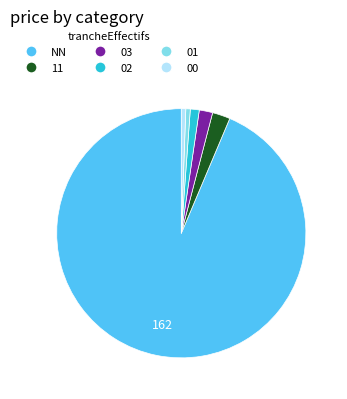

Does any single category account for the majority?

Yes